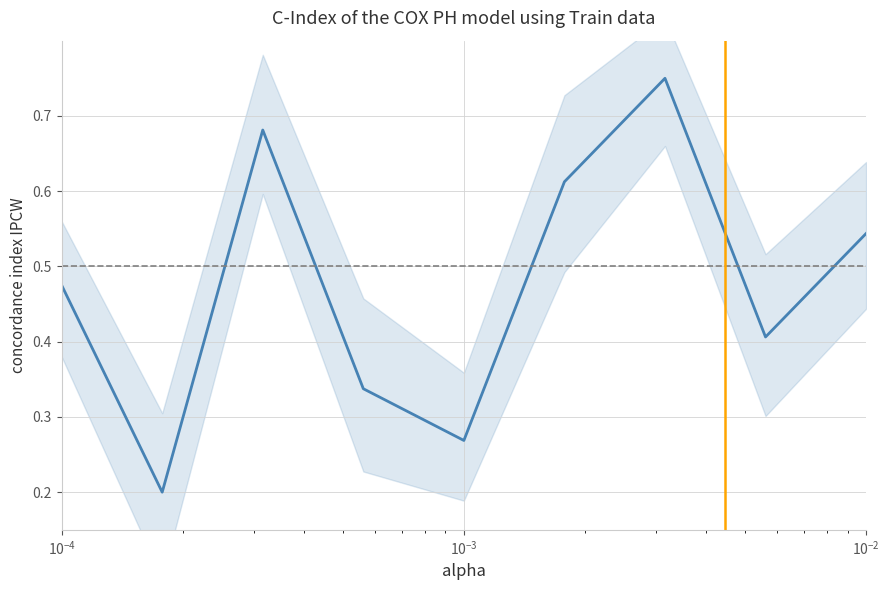

What is the smallest value displayed?

0.2